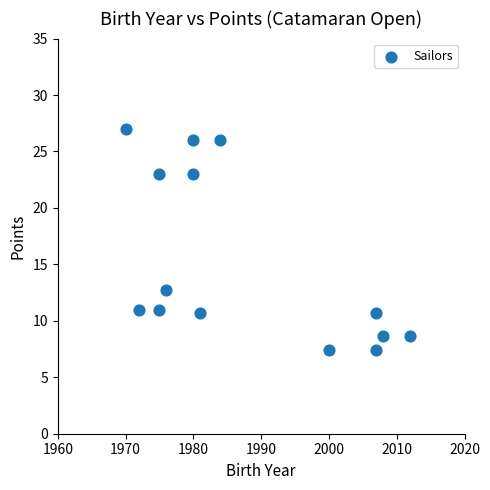

What Y value in the scatter plot is closest to 17?

12.7